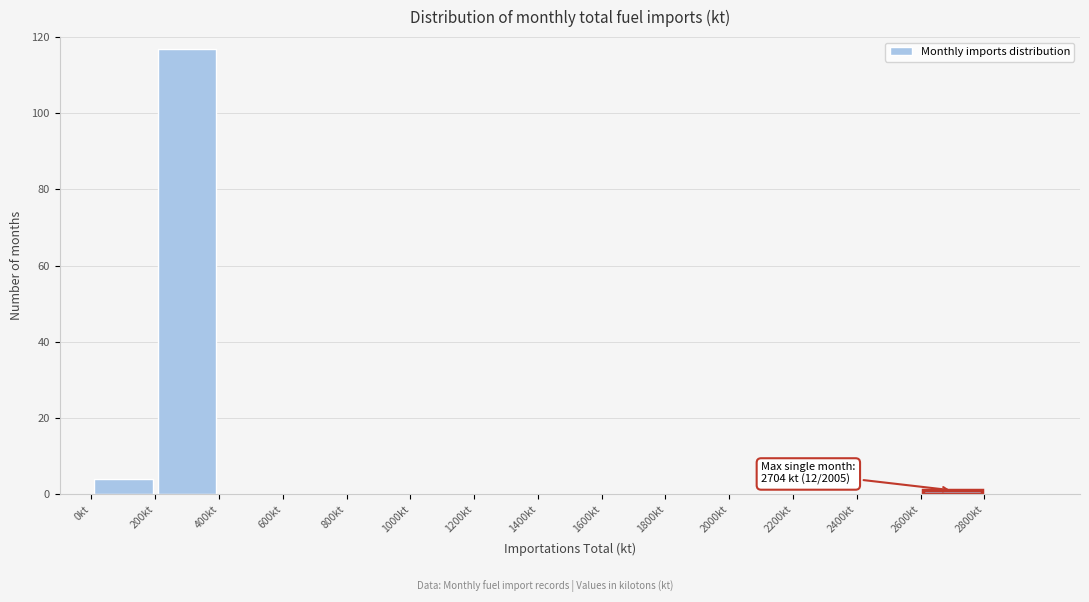

Over which range of the x-axis is the bar tallest?

200 to 400